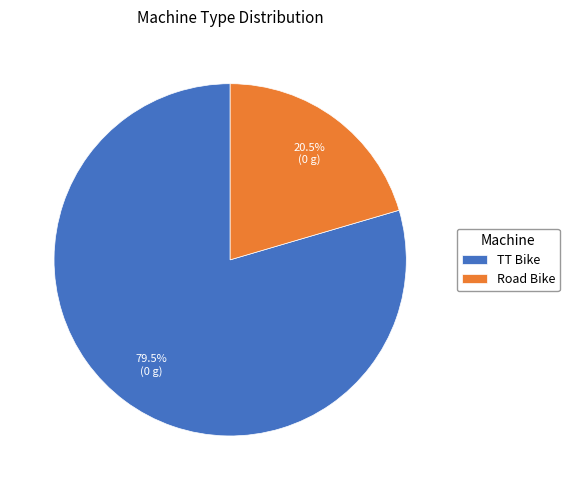

Which category has the biggest portion of the pie?

TT Bike